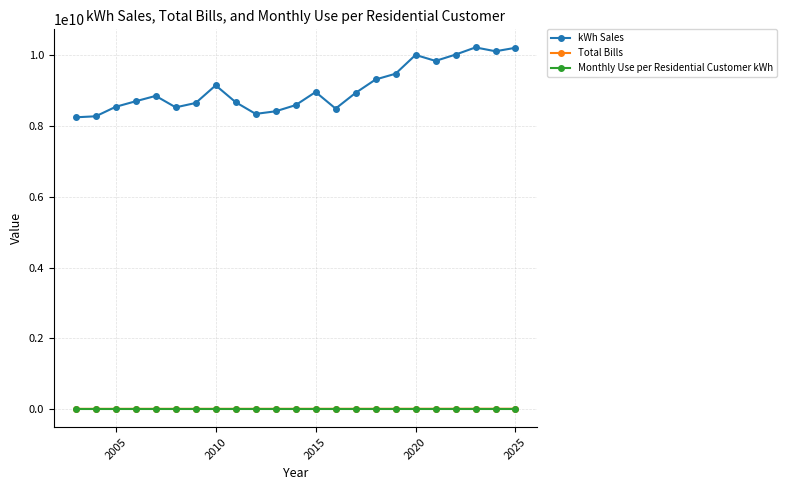

What is the value of the kWh Sales point at the 10th from the left?

8341421275.0